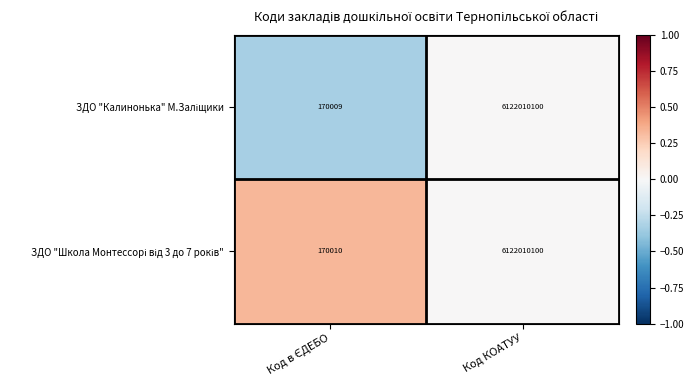

What is the greatest value displayed?

6122010100